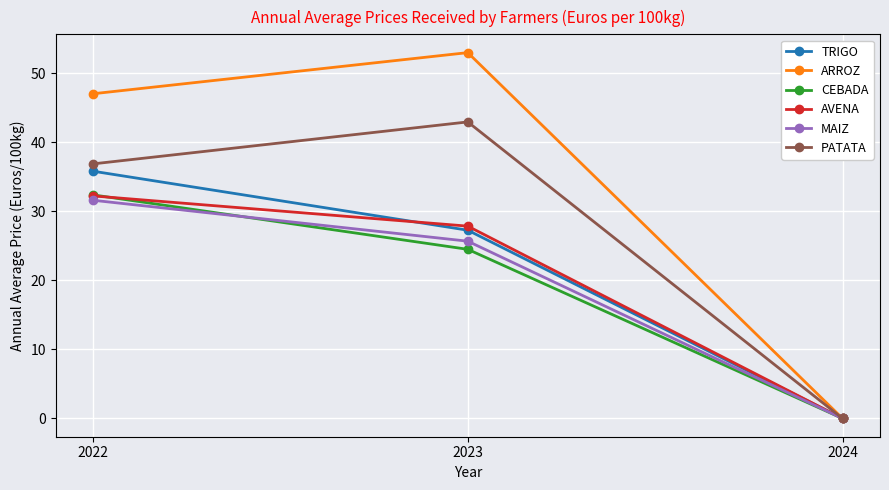

Reading left to right, extract all data points from this chart.

TRIGO: 35.8	27.3	0.0
ARROZ: 47.0	53.0	0.0
CEBADA: 32.4	24.5	0.0
AVENA: 32.2	27.9	0.0
MAIZ: 31.6	25.7	0.0
PATATA: 36.9	43.0	0.0